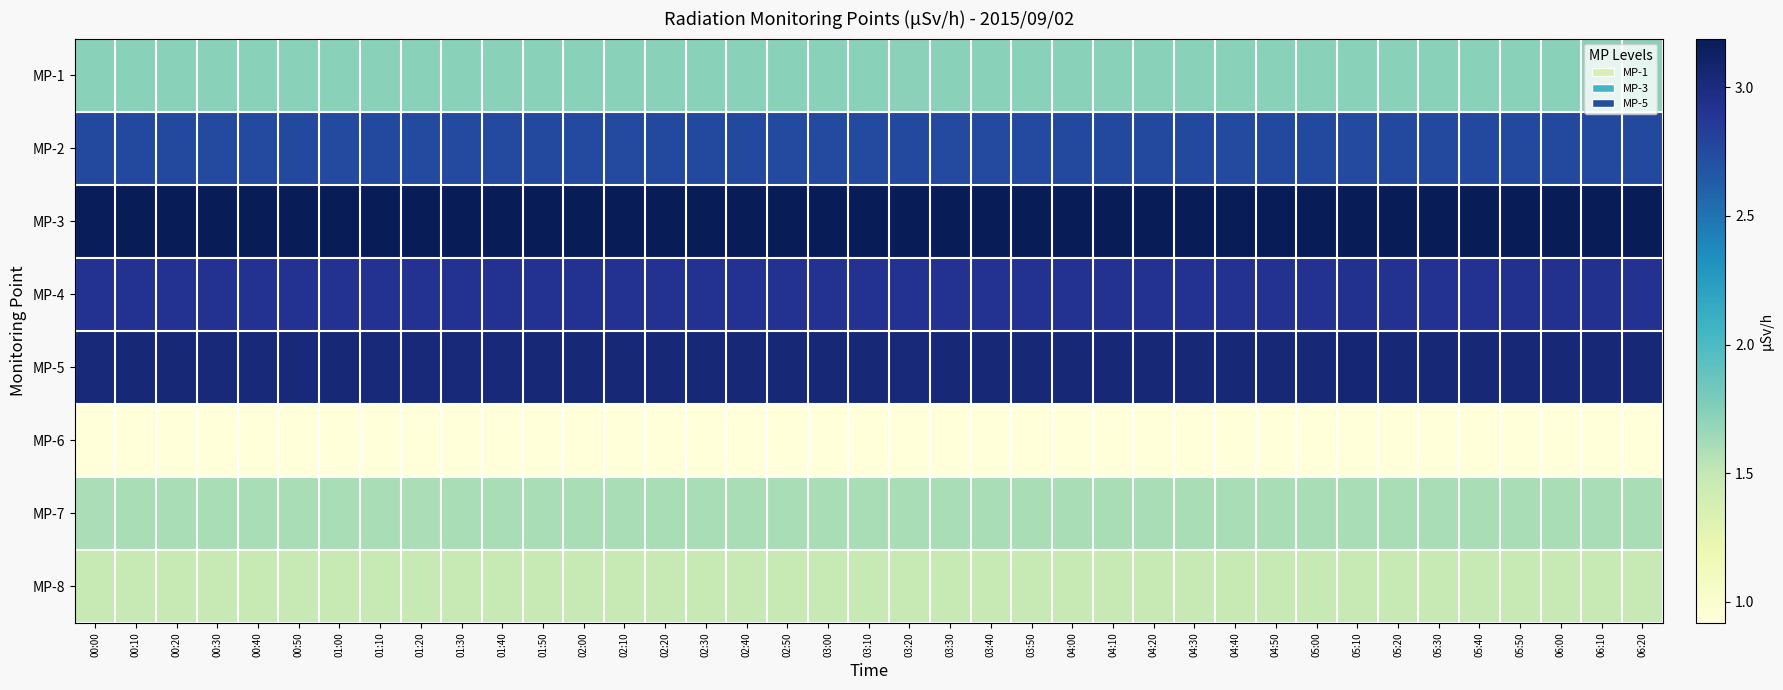

Which series has the largest range (max minus min)?

MP-5